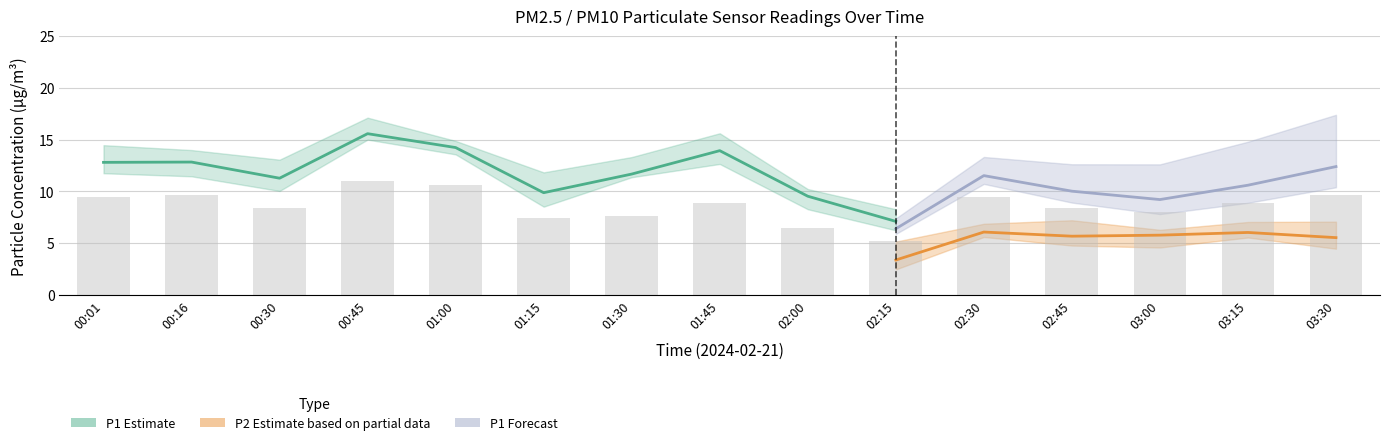

What position from the left is 01:30?

7